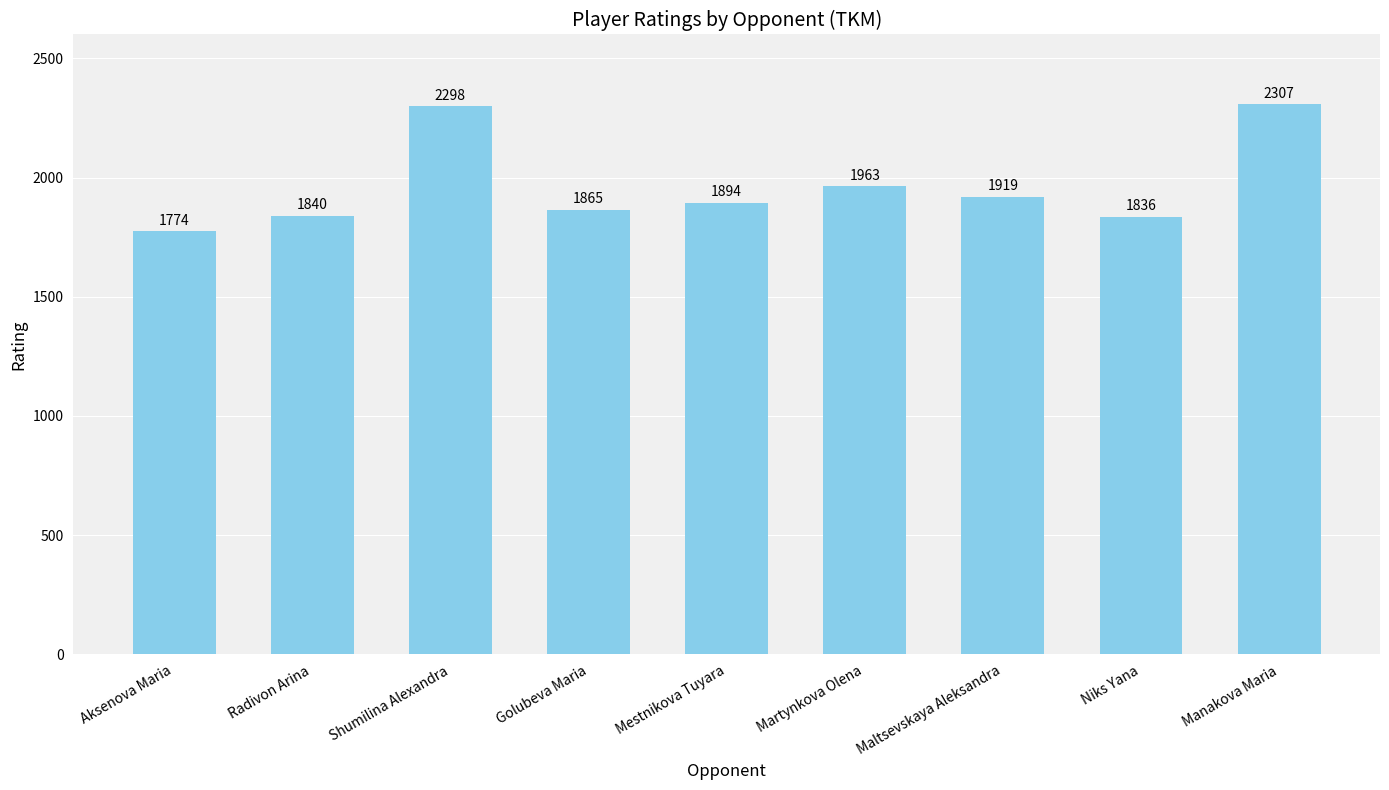

What is the minimum value shown in the chart?

1774